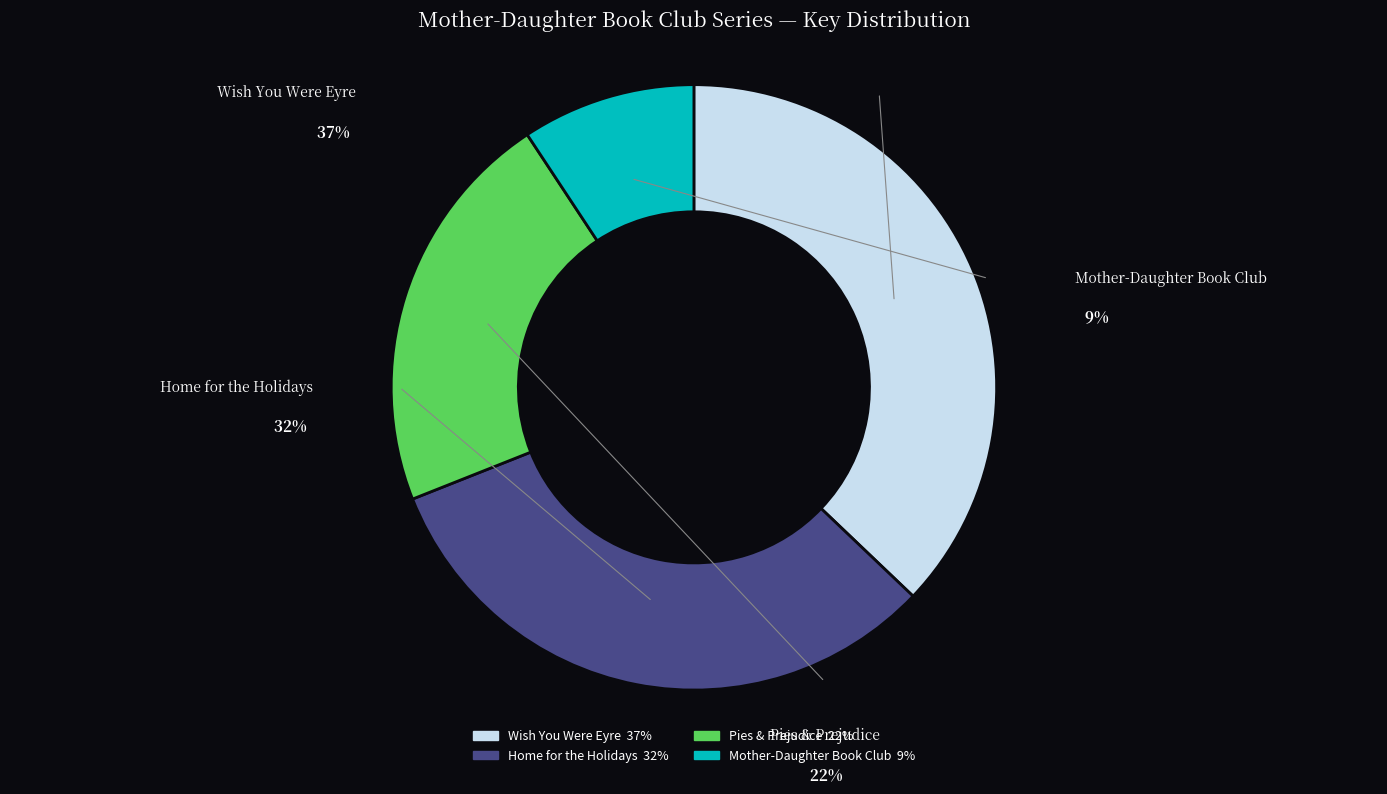

What is the total percentage of Mother-Daughter Book Club and Pies & Prejudice?

31.0%